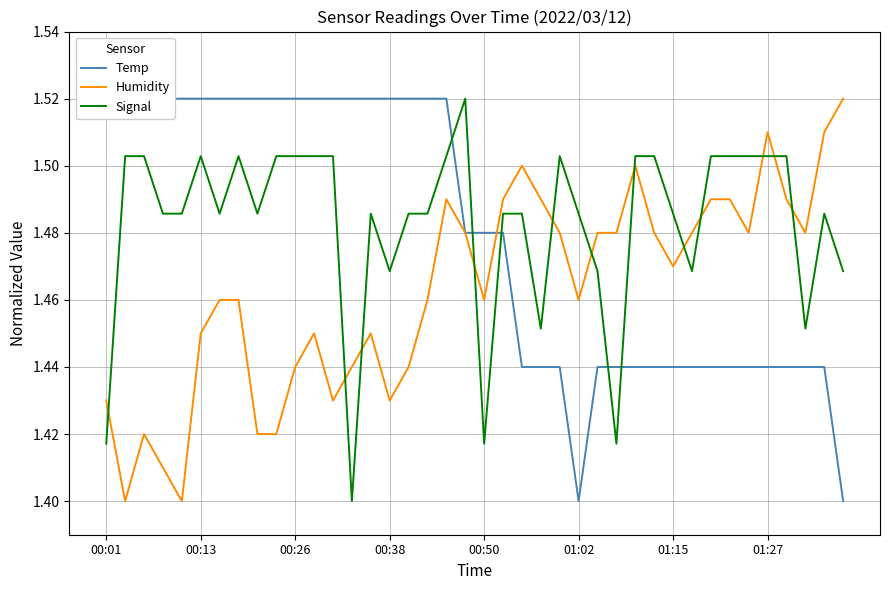

True or false: Signal has a value of 2.0 at 00:50.

False